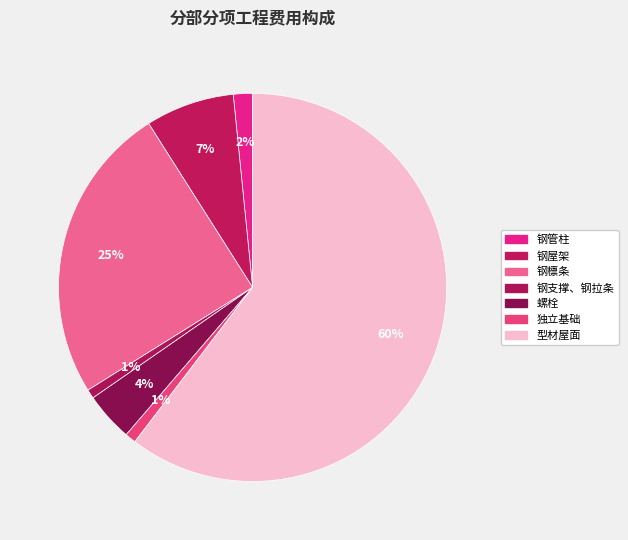

What is the largest slice in the pie chart?

型材屋面